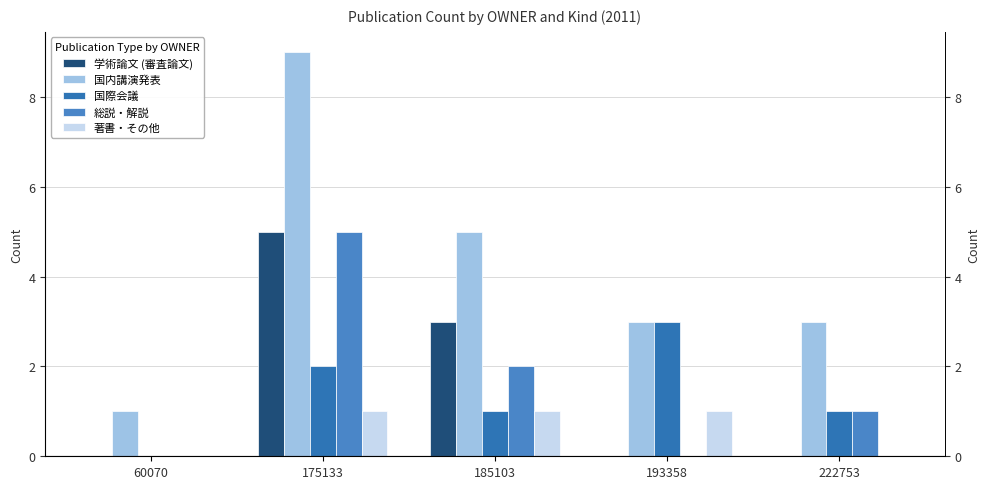

Is the value of 著書・その他 at 185103 greater than the value of 国内講演発表 at 175133?

No